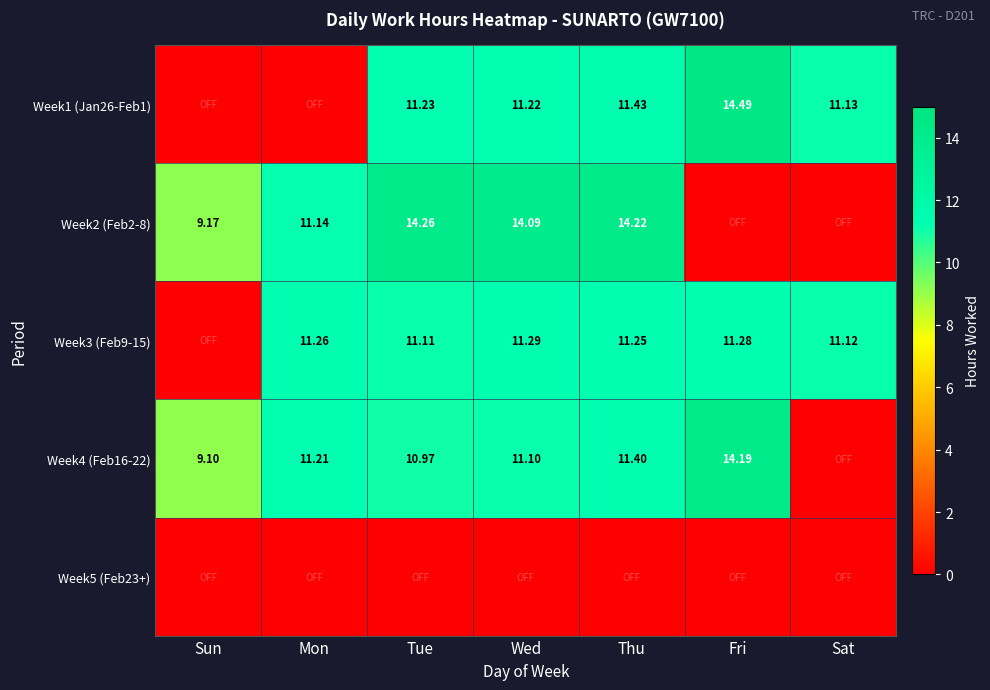

List the labels in order of Week2 (Feb2-8) value, largest first.

Tue, Thu, Wed, Mon, Sun, Fri, Sat